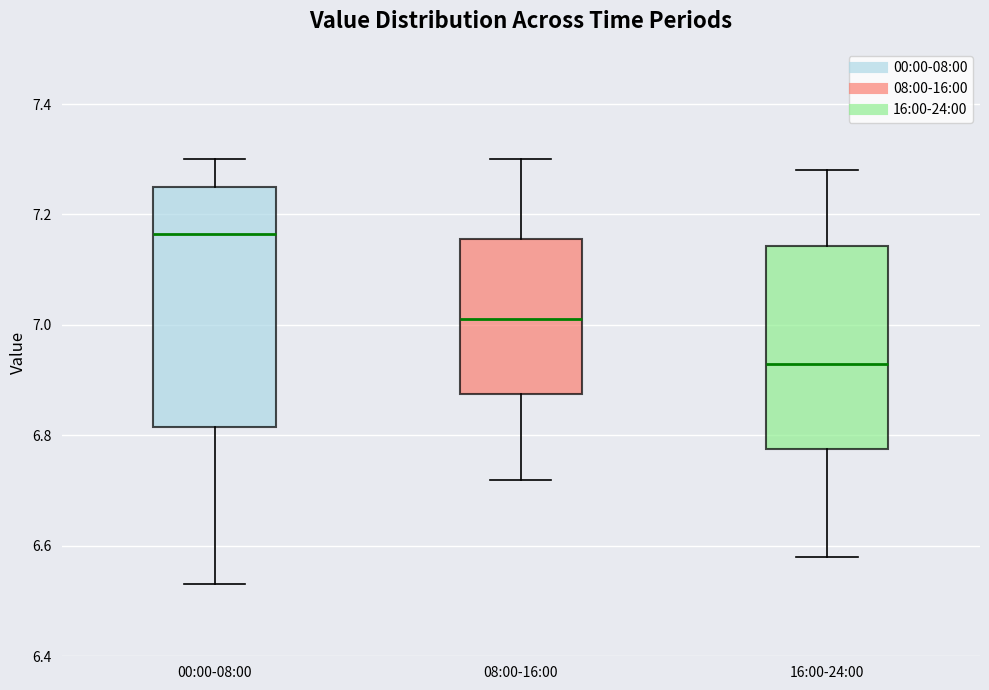

Which box has the highest median line?

00:00-08:00